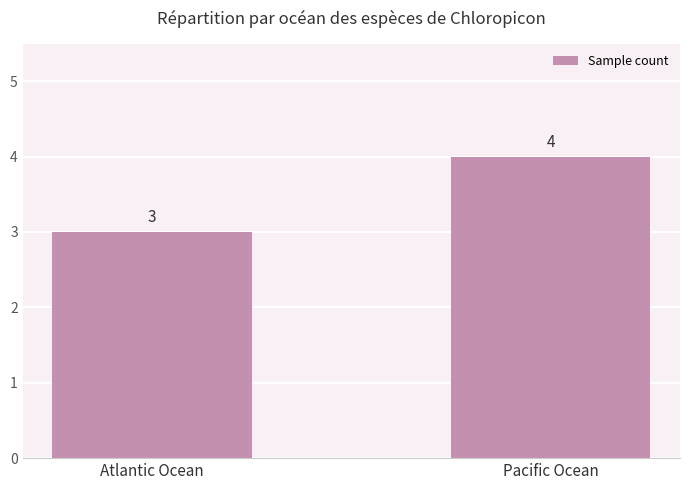

Between Pacific Ocean and Atlantic Ocean, which is larger?

Pacific Ocean